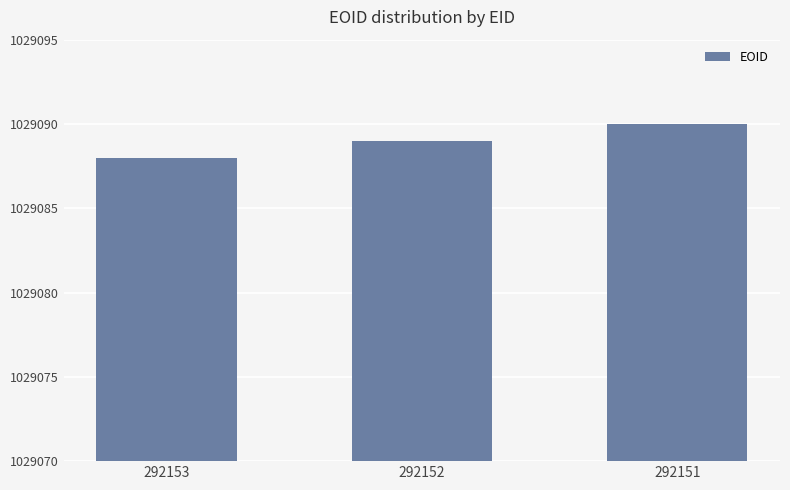

What is the value of the 1st bar from the left?

1029088